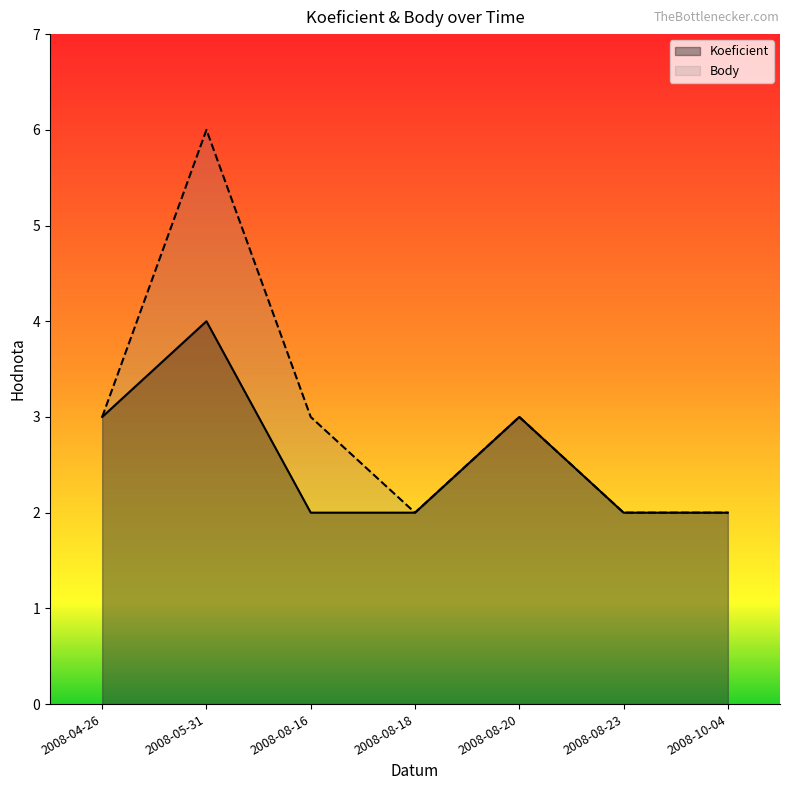

True or false: Koeficient has a value of 2 at 2008-08-20.

False